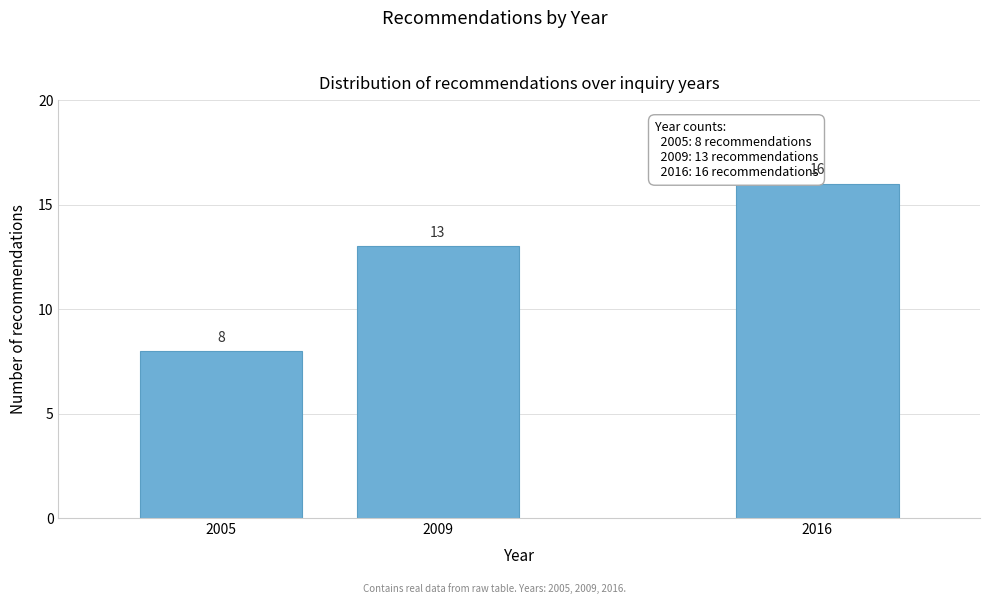

Reading left to right, what are all the values shown in this chart?

8	13	16